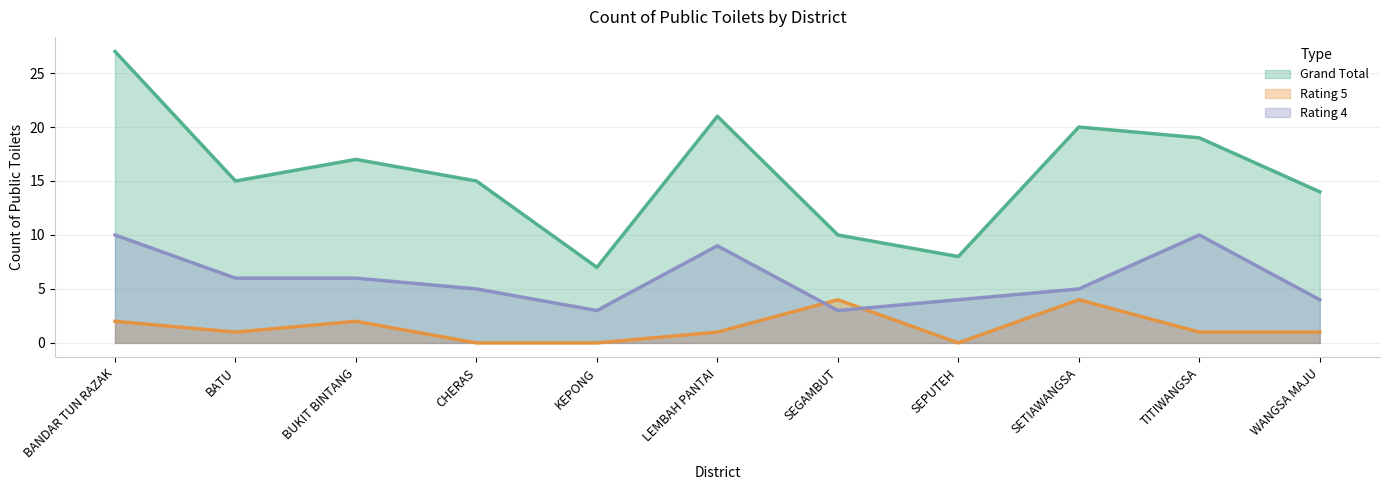

At which label does Grand Total first exceed 15?

BANDAR TUN RAZAK